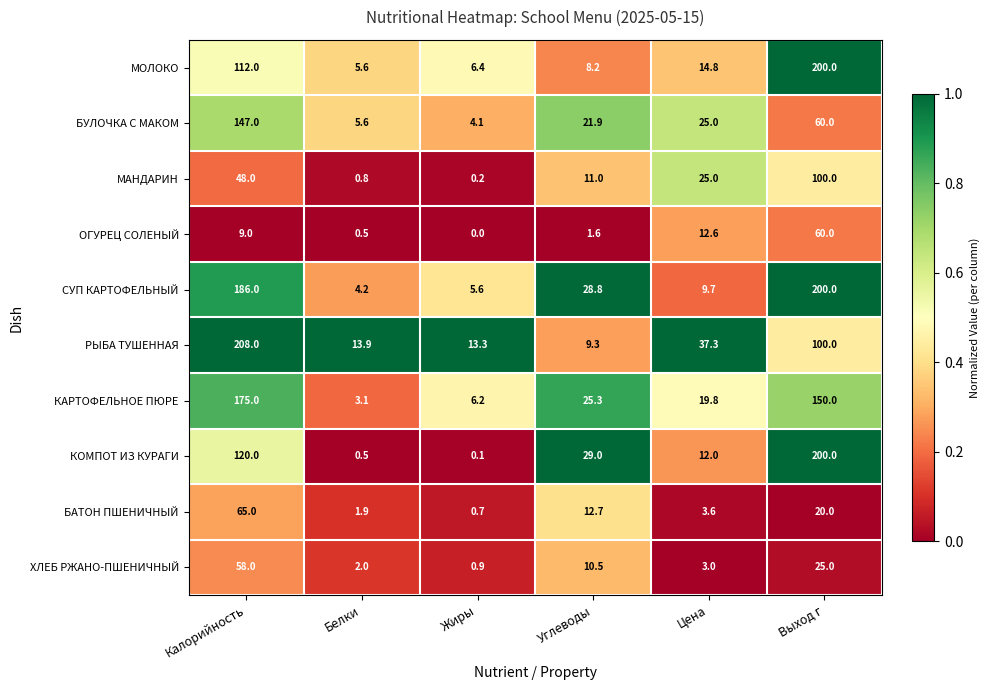

Which label corresponds to the largest value in the chart?

Калорийность